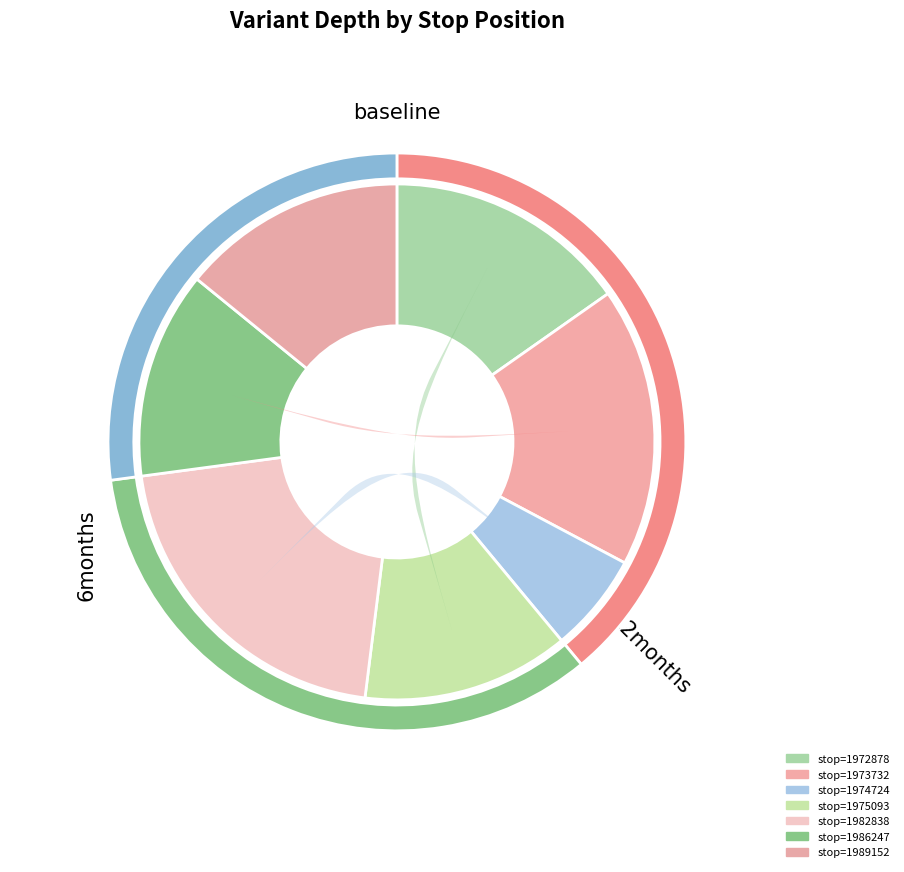

To the nearest percent, what is the difference between the largest and smallest slice percentages?

15%